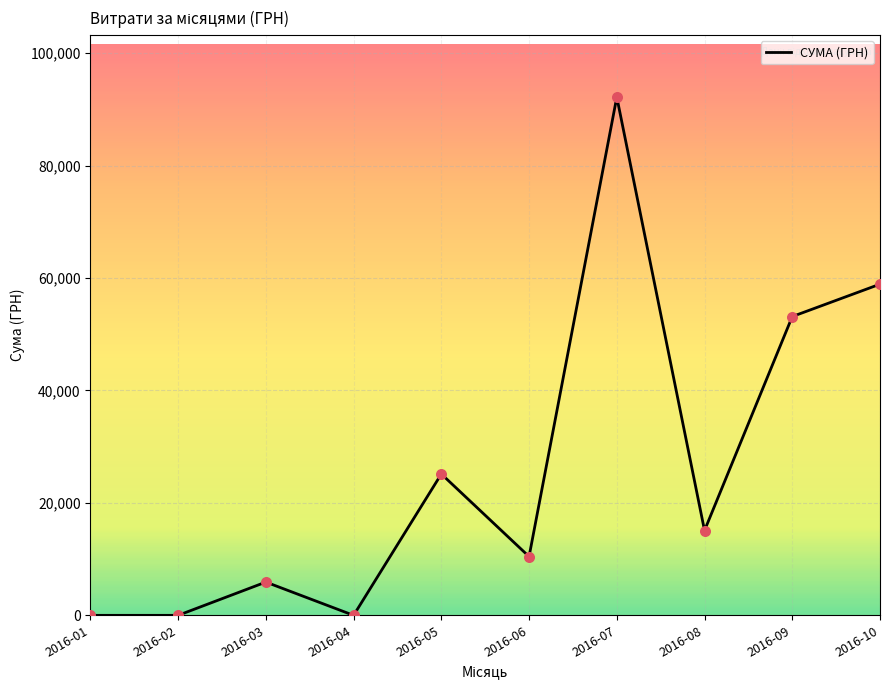

Which has a higher value, 2016-03 or 2016-08?

2016-08